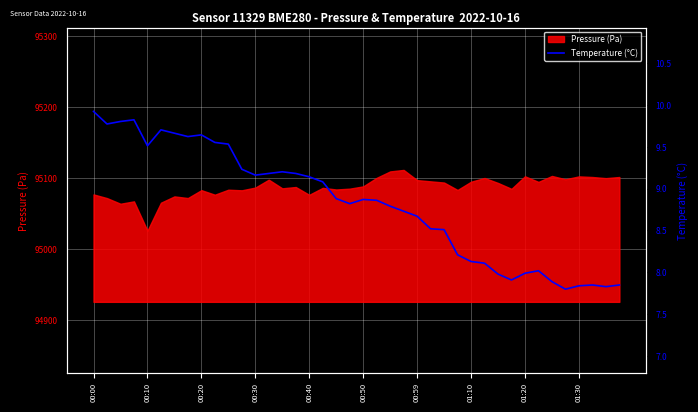

What is the maximum value for Pressure (Pa)?

95111.4